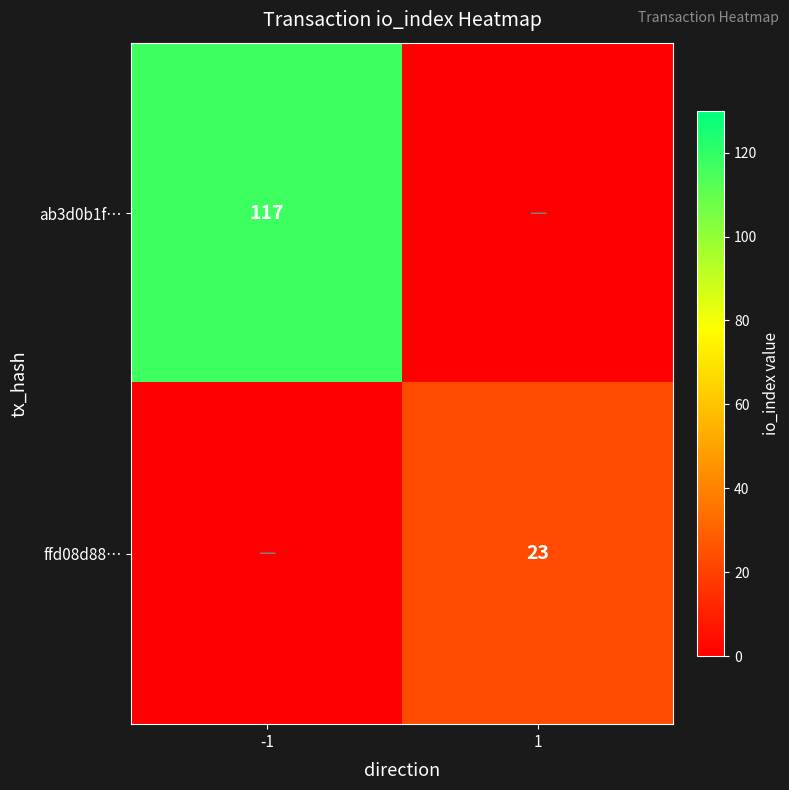

The ffd08d88… series shows 32 at 1. True or false?

False